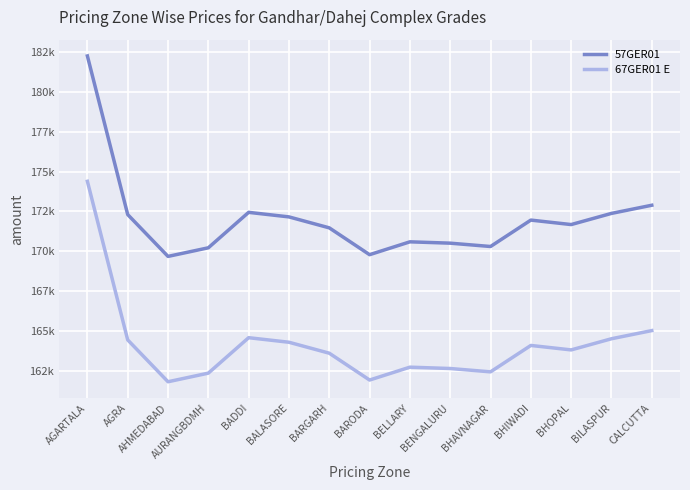

Where does the 67GER01 E series first go above 163830?

AGARTALA